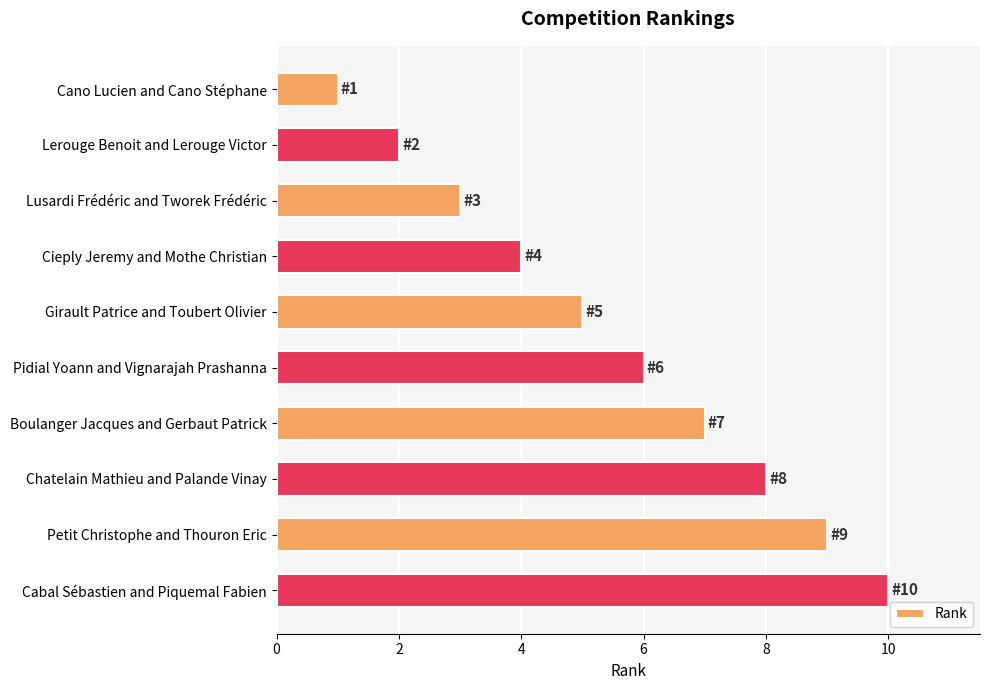

What is the change in value from Cieply Jeremy and Mothe Christian to Pidial Yoann and Vignarajah Prashanna?

+2